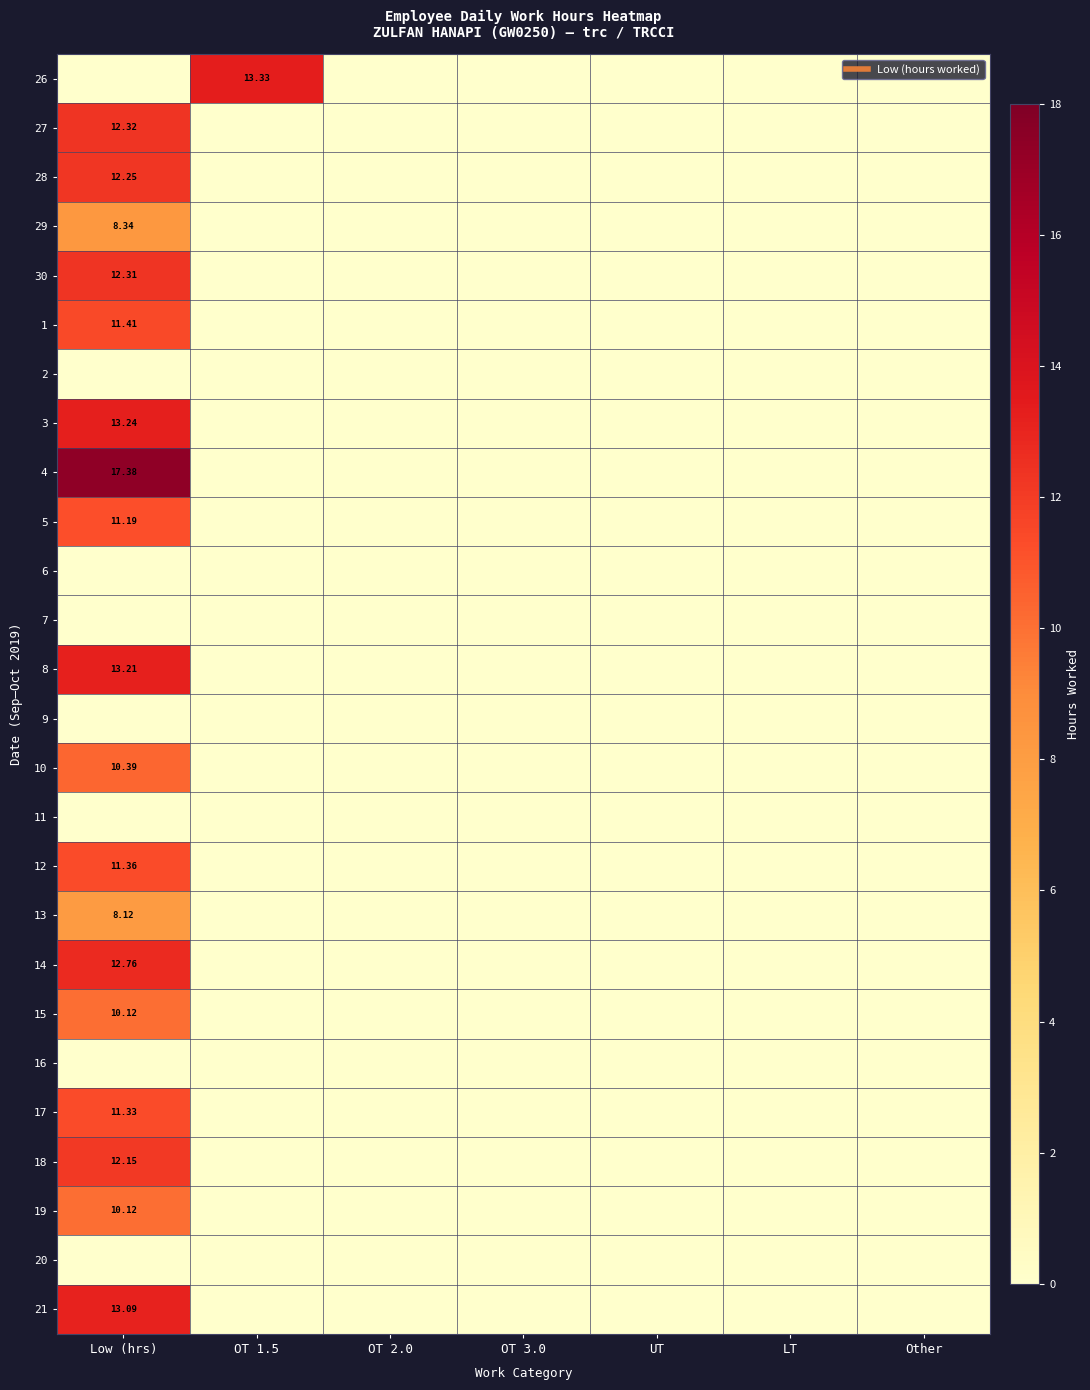

What is the difference between the maximum and minimum values in the 26 series?

13.3